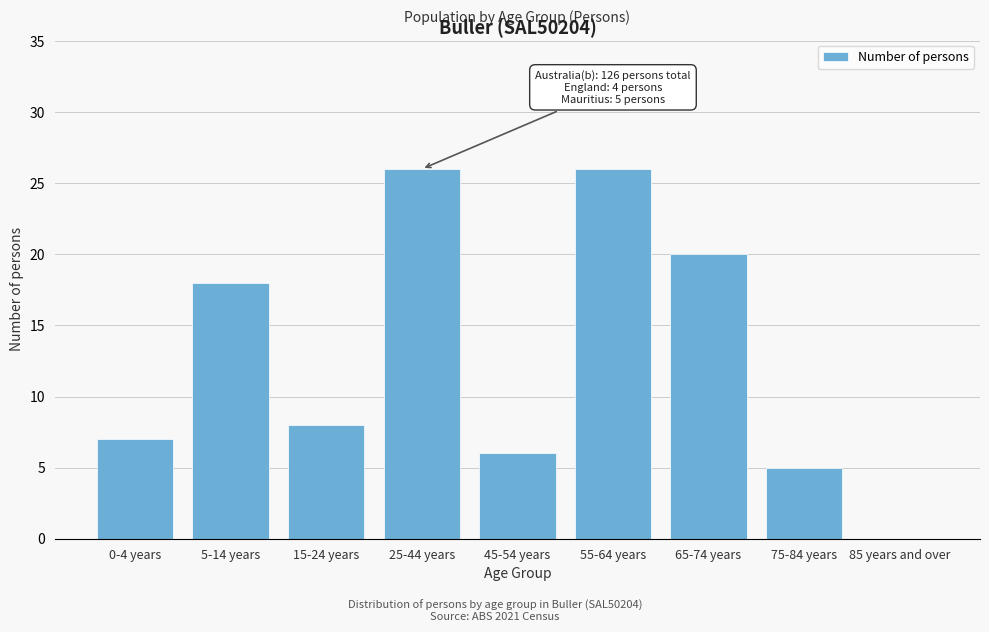

Reading right to left, transcribe all the data shown in this chart.

85 years and over=0	75-84 years=5	65-74 years=20	55-64 years=26	45-54 years=6	25-44 years=26	15-24 years=8	5-14 years=18	0-4 years=7